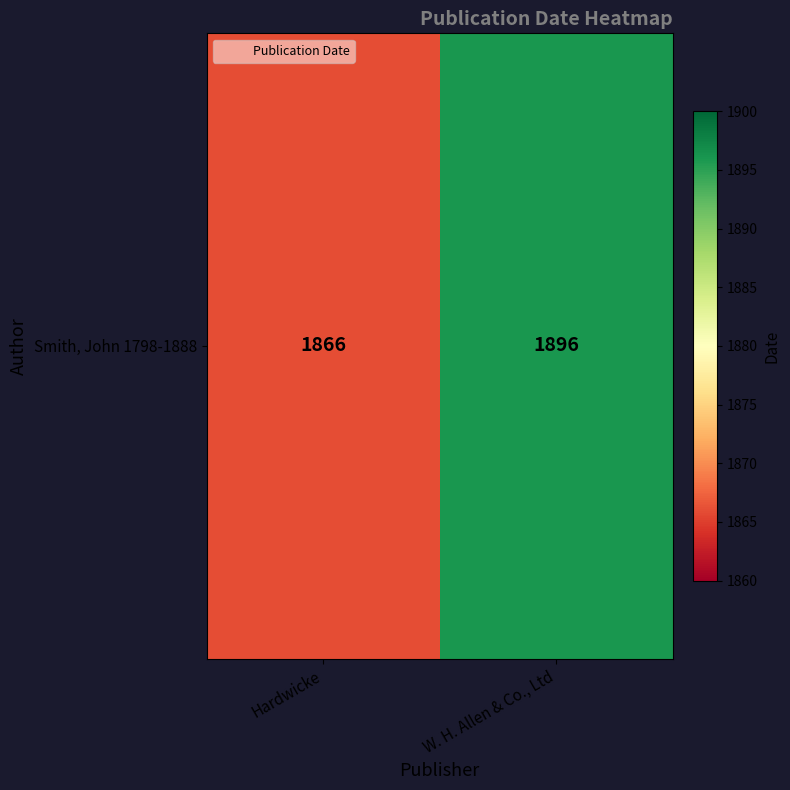

List the labels in order of value, smallest first.

Hardwicke, W. H. Allen & Co., Ltd